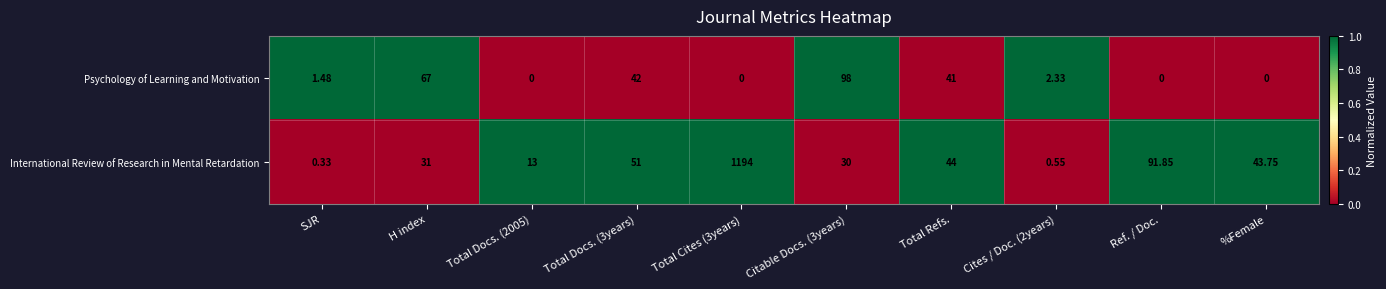

List the series in order of their peak value, lowest first.

Psychology of Learning and Motivation, International Review of Research in Mental Retardation